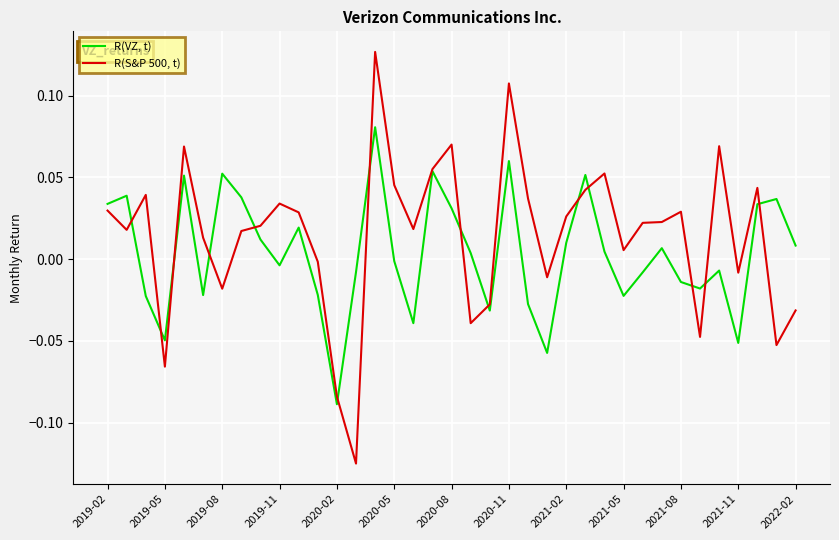

Rank the series by their maximum value, from highest to lowest.

R(S&P 500, t), R(VZ, t)